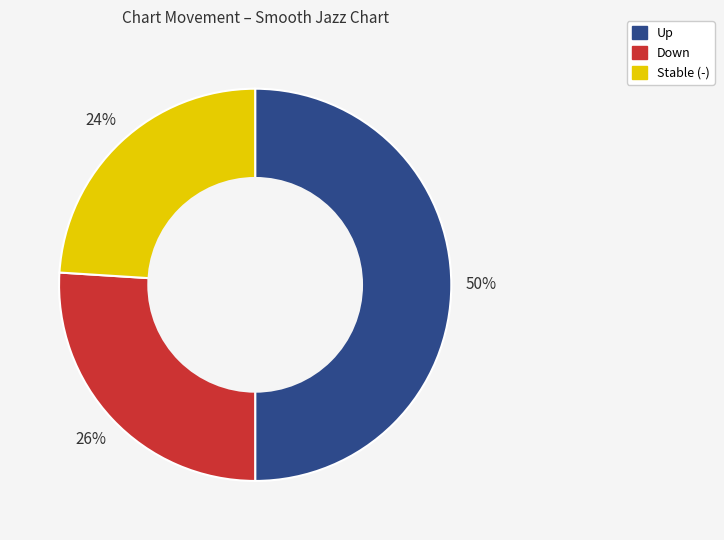

How many slices are in this pie chart?

3